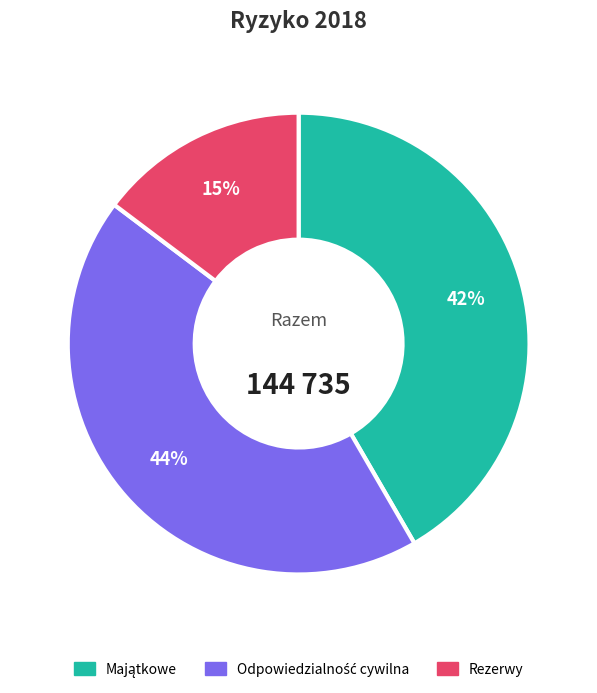

To the nearest percent, what portion does Rezerwy represent?

15%